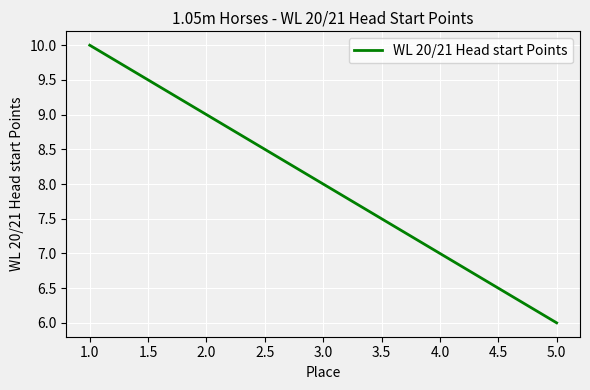

Approximately how many times larger is the value at 3.0 compared to 4.0?

1.1